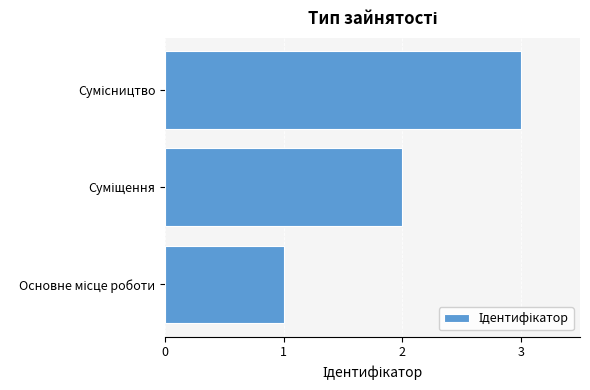

What is the sum of all values?

6